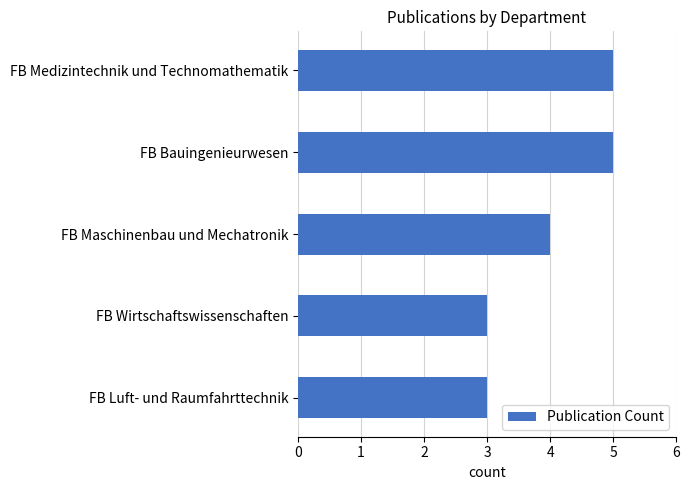

Reading top to bottom, extract all data points from this chart.

5	5	4	3	3